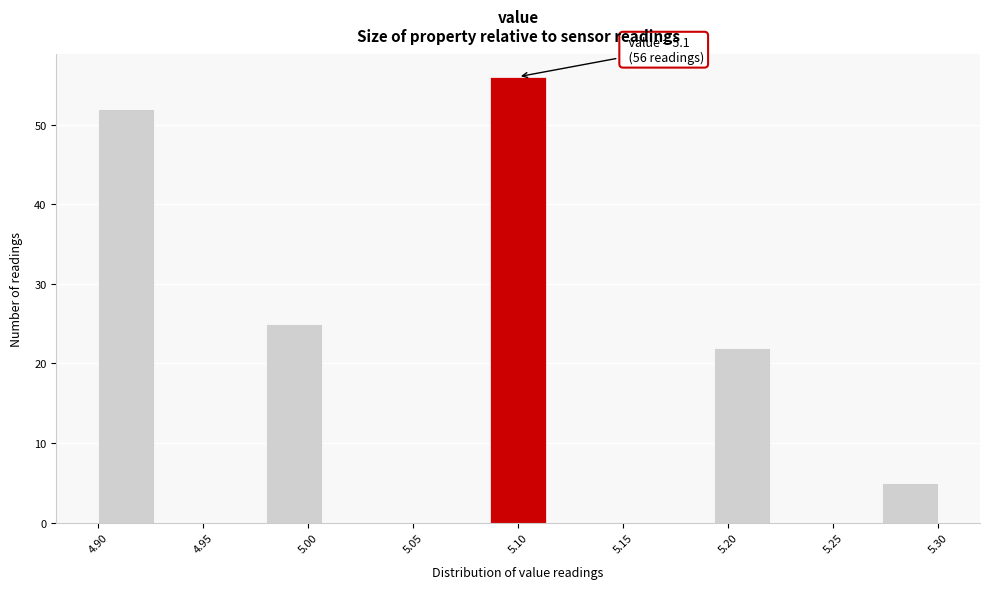

Over which range of the x-axis is the bar tallest?

5.085 to 5.115